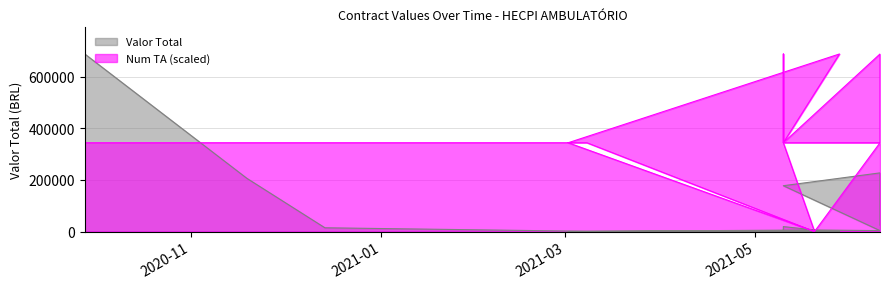

What is the average value of the Valor Total series?

85235.9